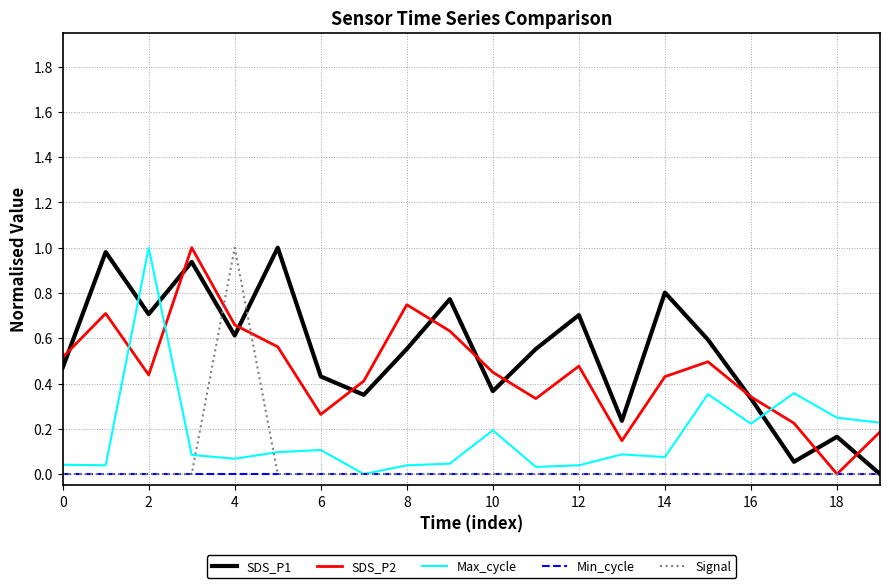

What is the maximum value for Signal?

1.0